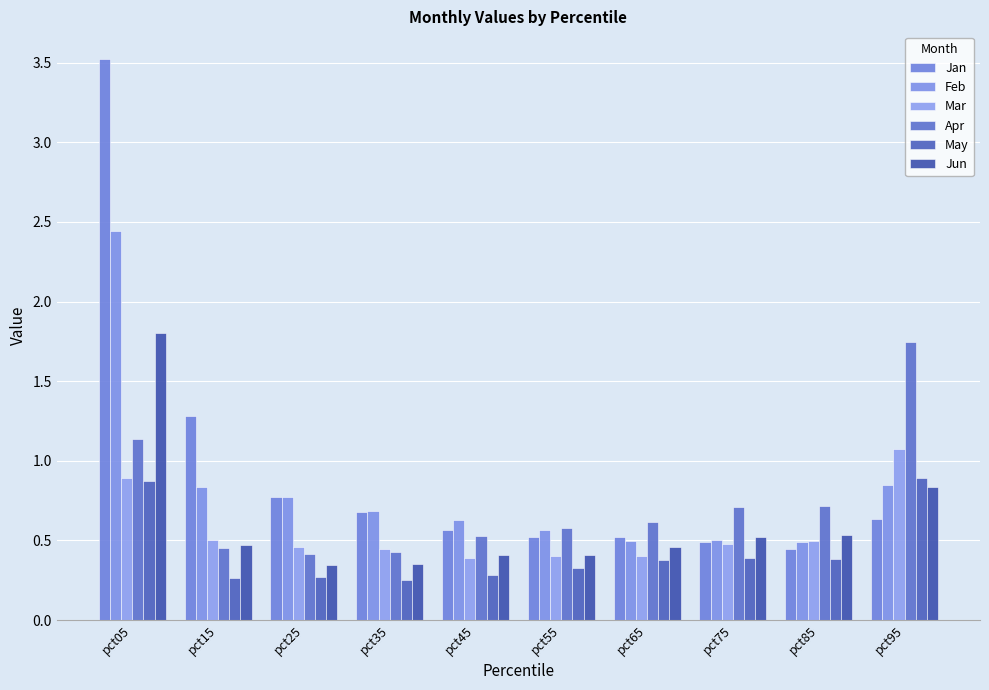

How many groups of bars are there?

10